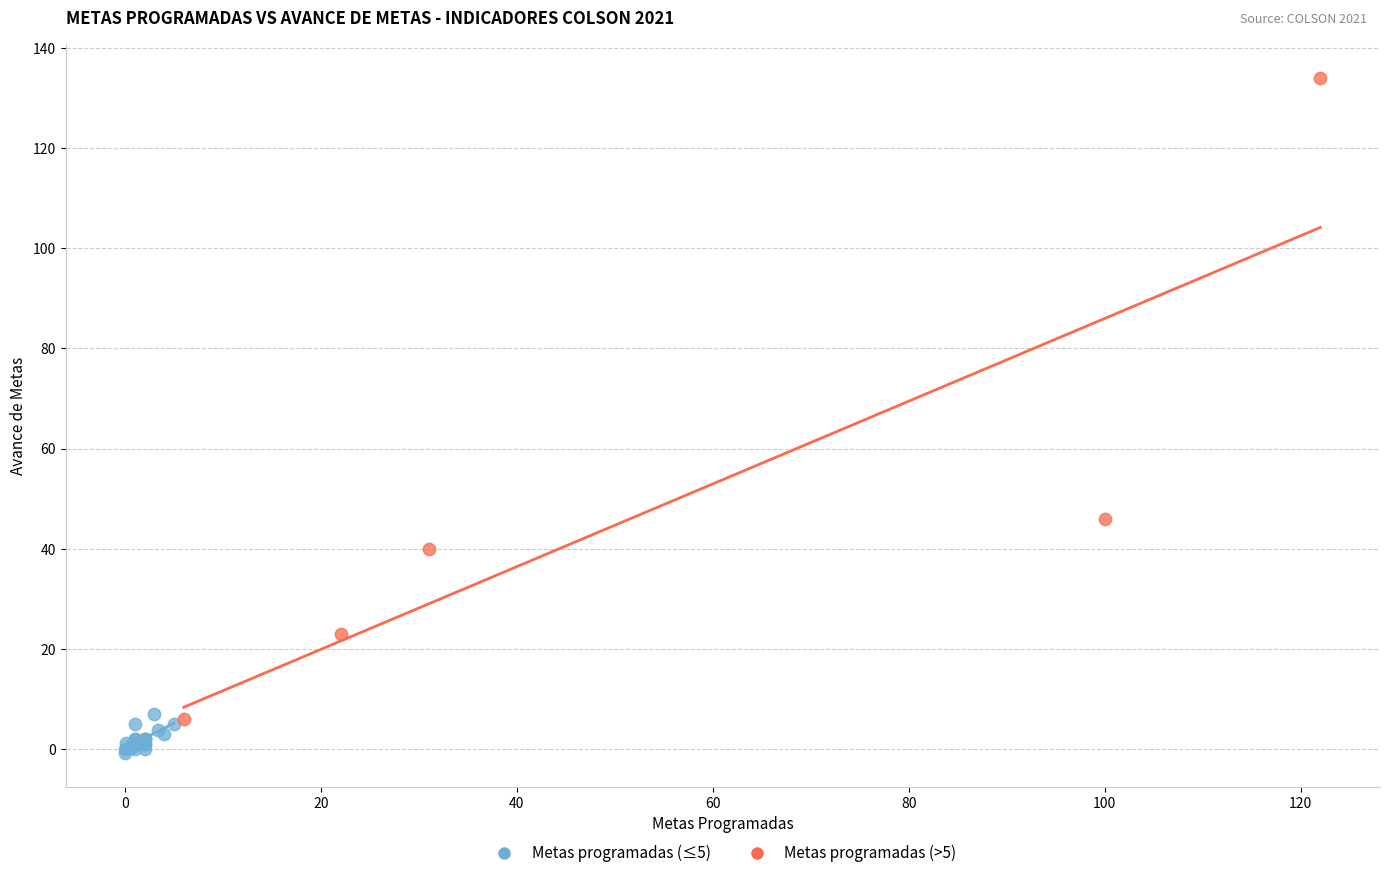

Which series contains the lowest Y value?

Metas programadas (≤5)